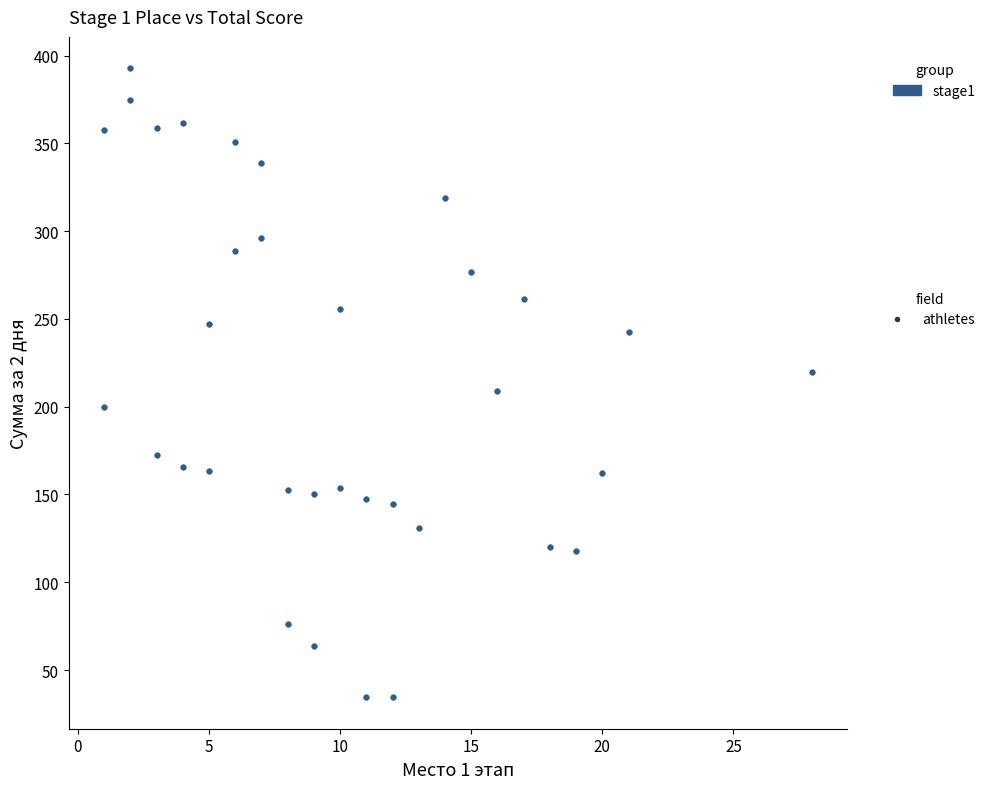

What is the range of Y values (max minus min)?

358.2